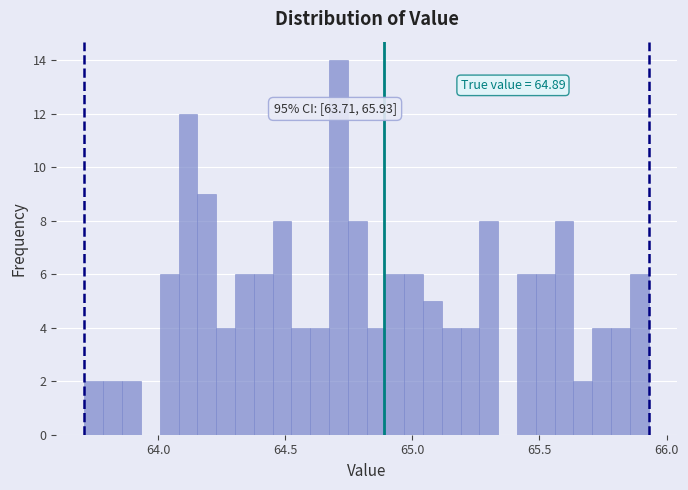

Around what value on the x-axis is the tallest bar? Give the approximate position of its centre, as read against the axis.

64.70